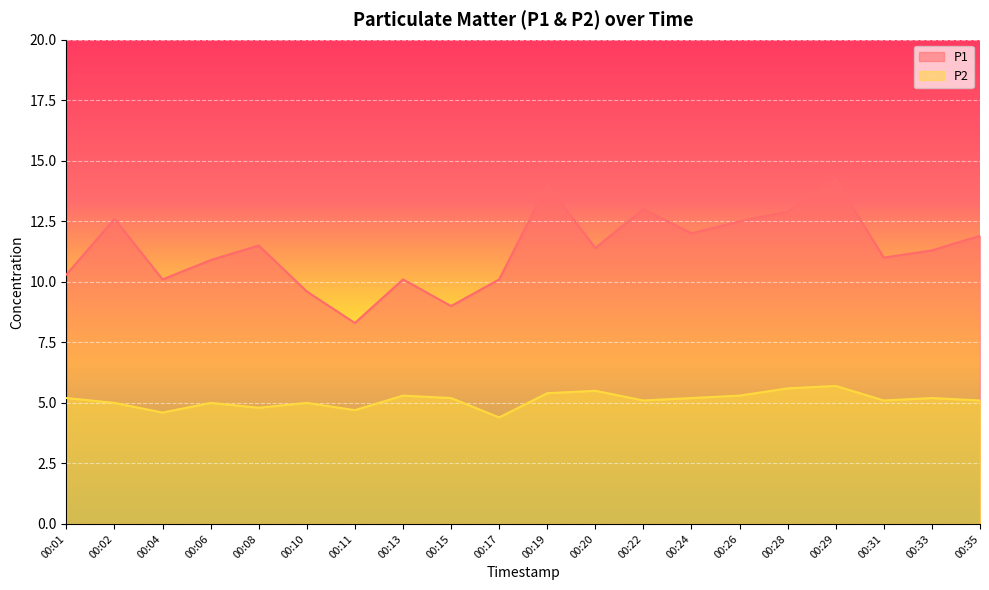

Which series has the largest total across all categories?

P1